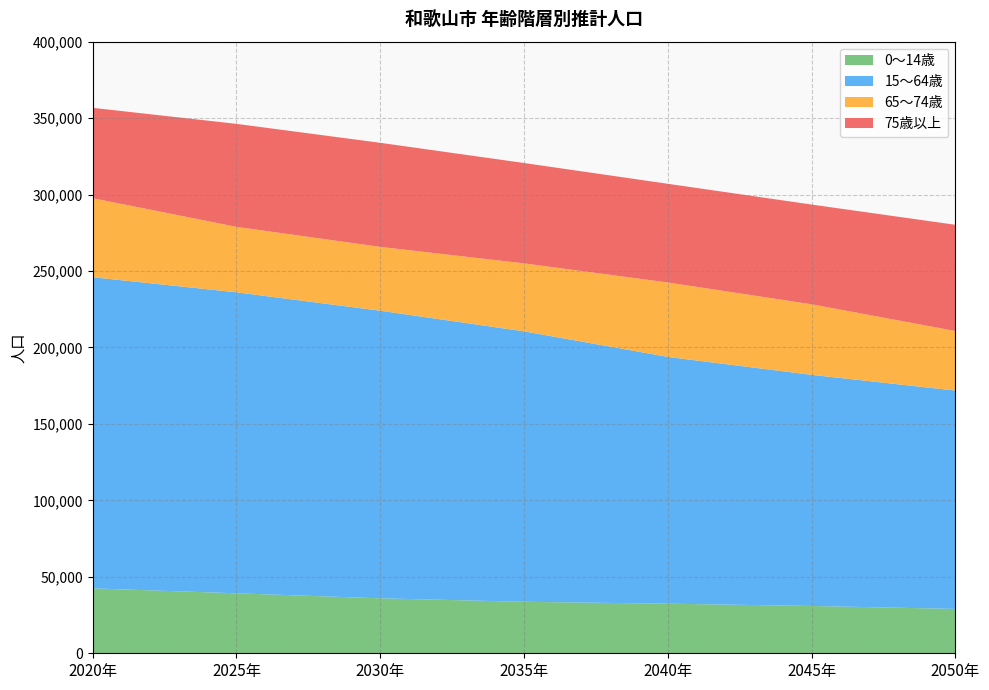

Reading right to left, list all the values displayed in this chart.

0～14歳: 2050年=29016	2045年=30948	2040年=32438	2035年=33667	2030年=35952	2025年=39224	2020年=42451
15～64歳: 2050年=142792	2045年=151149	2040年=161385	2035年=176879	2030年=188087	2025年=196855	2020年=203494
65～74歳: 2050年=38942	2045年=46146	2040年=48673	2035年=44457	2030年=41745	2025年=42805	2020年=51680
75歳以上: 2050年=69477	2045年=65223	2040年=64550	2035年=65642	2030年=68070	2025年=67365	2020年=59104